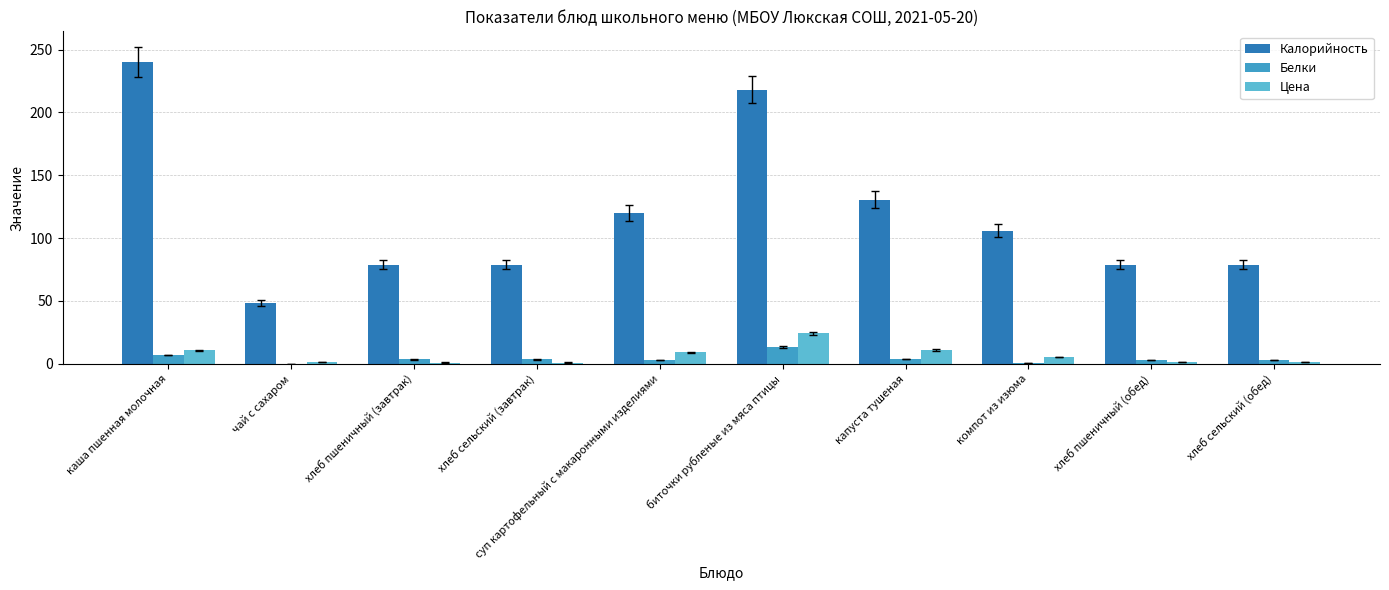

What is the maximum value shown in the chart?

240.0